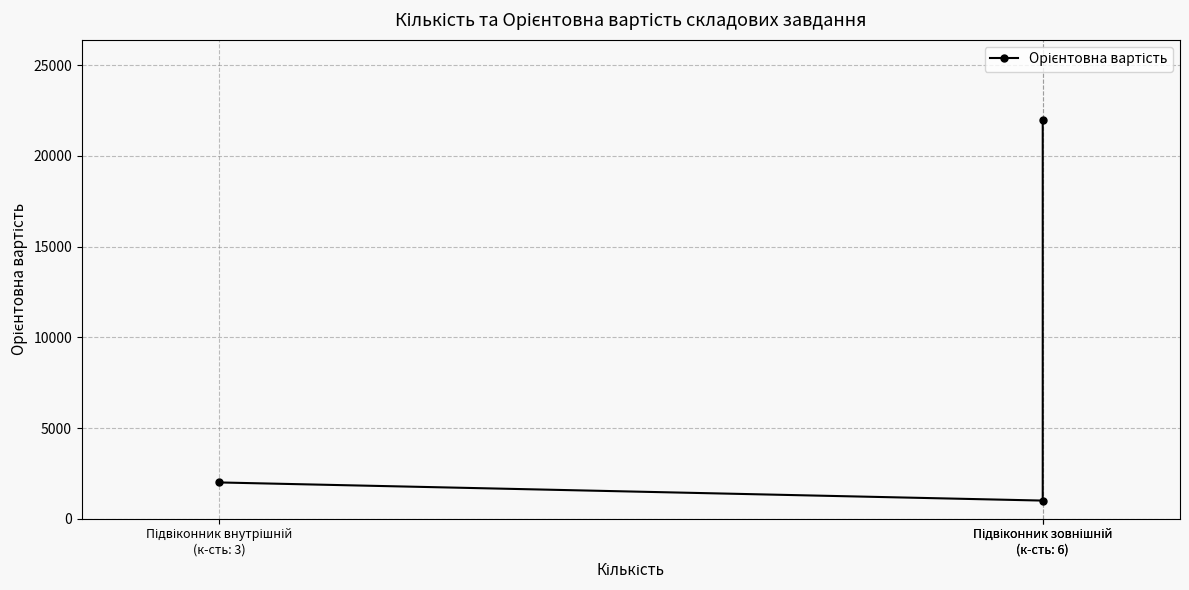

At which category does the chart reach its minimum across all series?

Підвіконник зовнішній
(к-сть: 6)